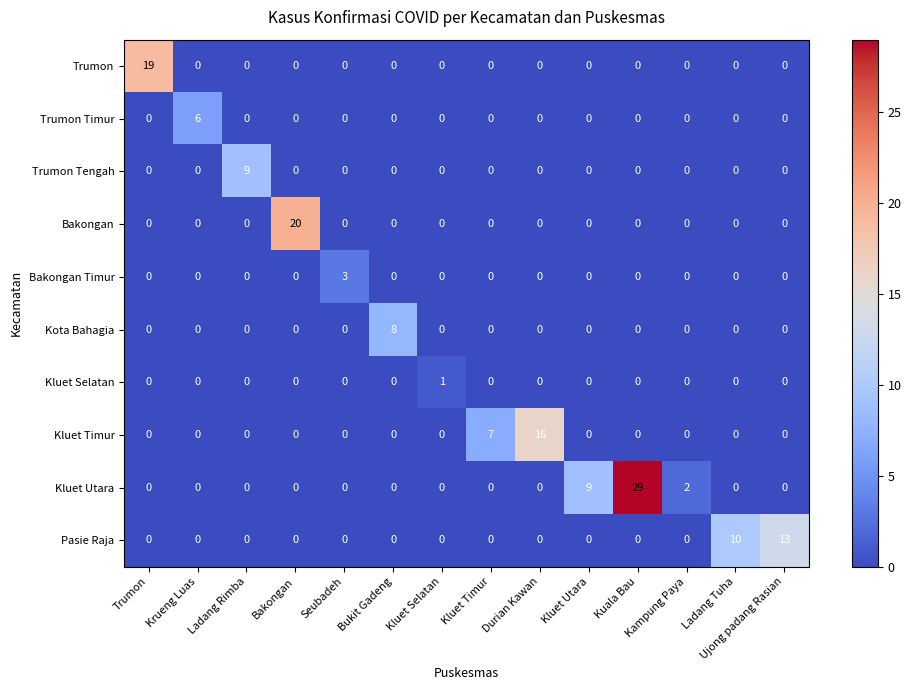

Is it true that Trumon Timur equals 0 at Ladang Tuha?

True